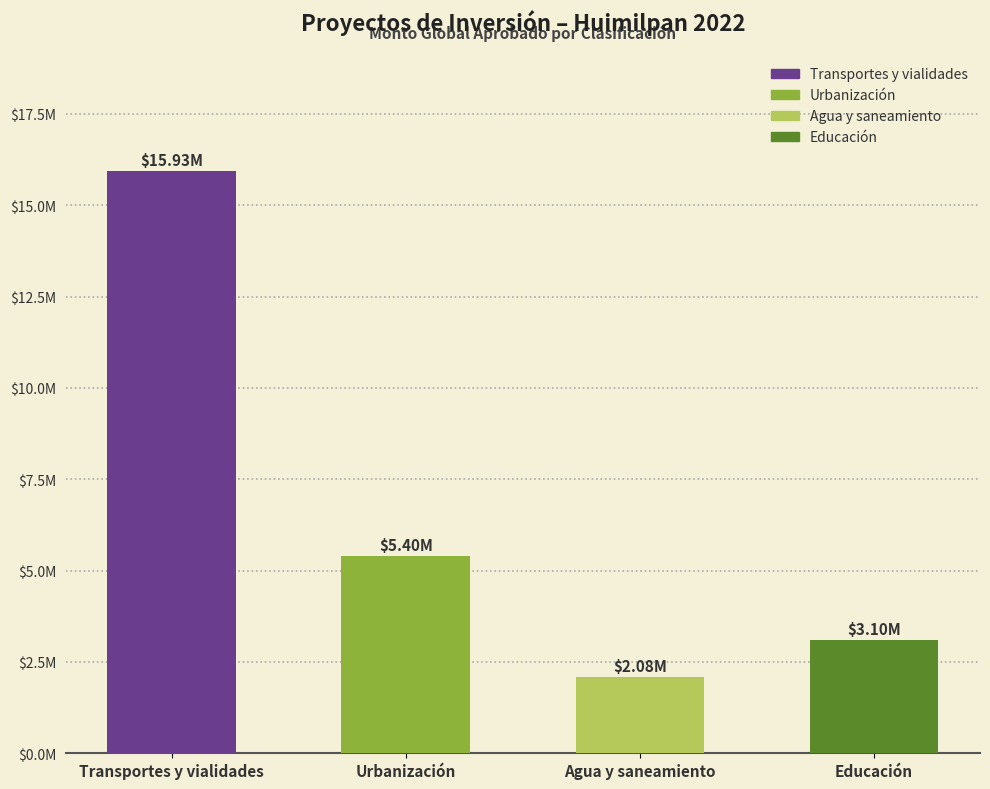

Between Agua y saneamiento and Transportes y vialidades, which is larger?

Transportes y vialidades